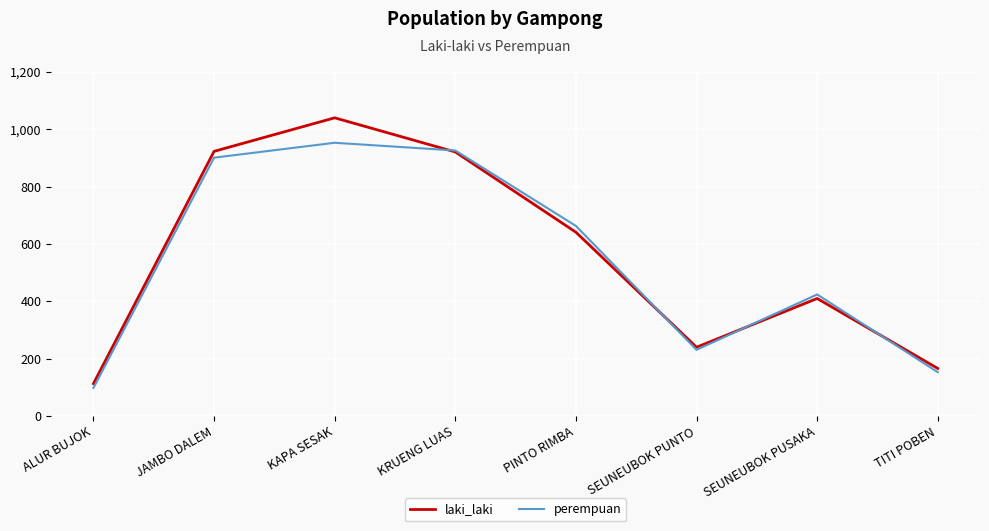

Does the chart display data point markers on the line(s)?

No